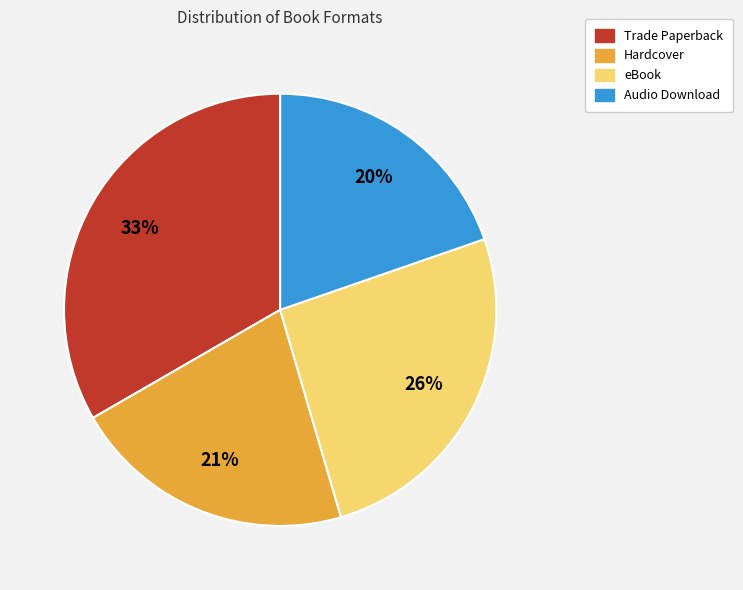

How many segments does this pie chart have?

4